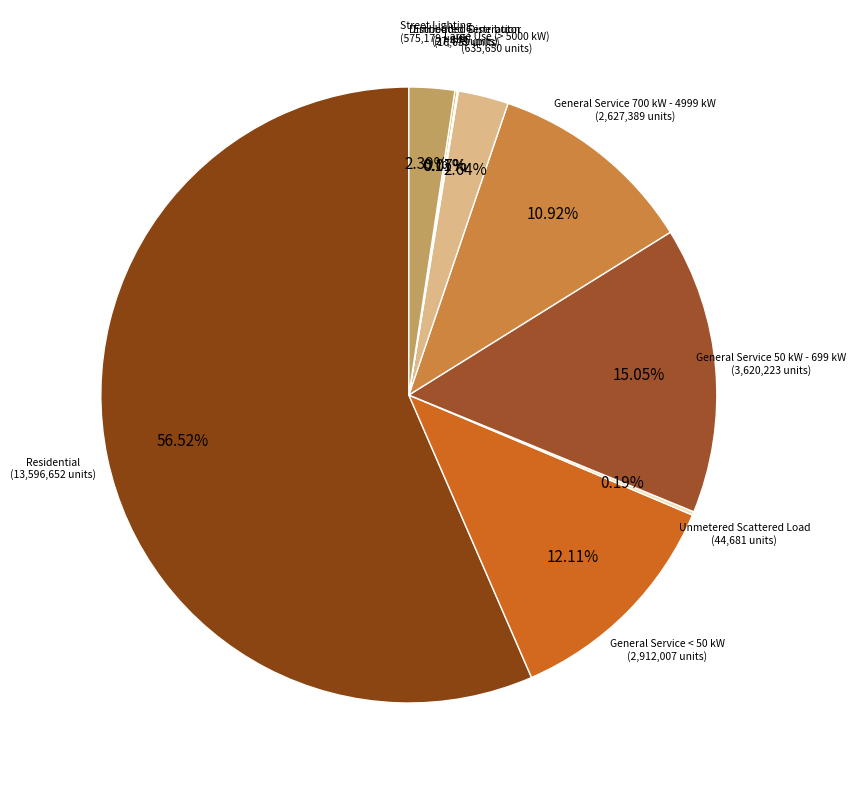

What is the largest slice in the pie chart?

Residential